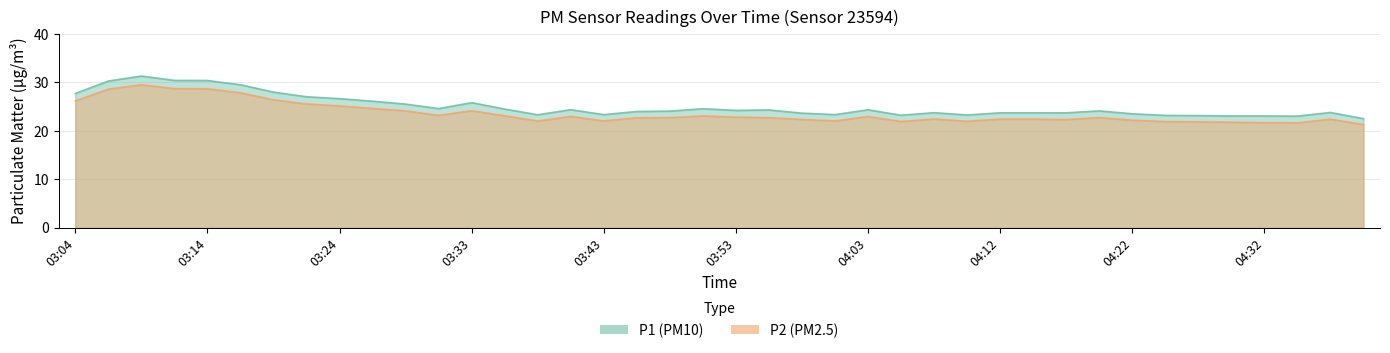

Rank the series by their maximum value, from lowest to highest.

P2, P1